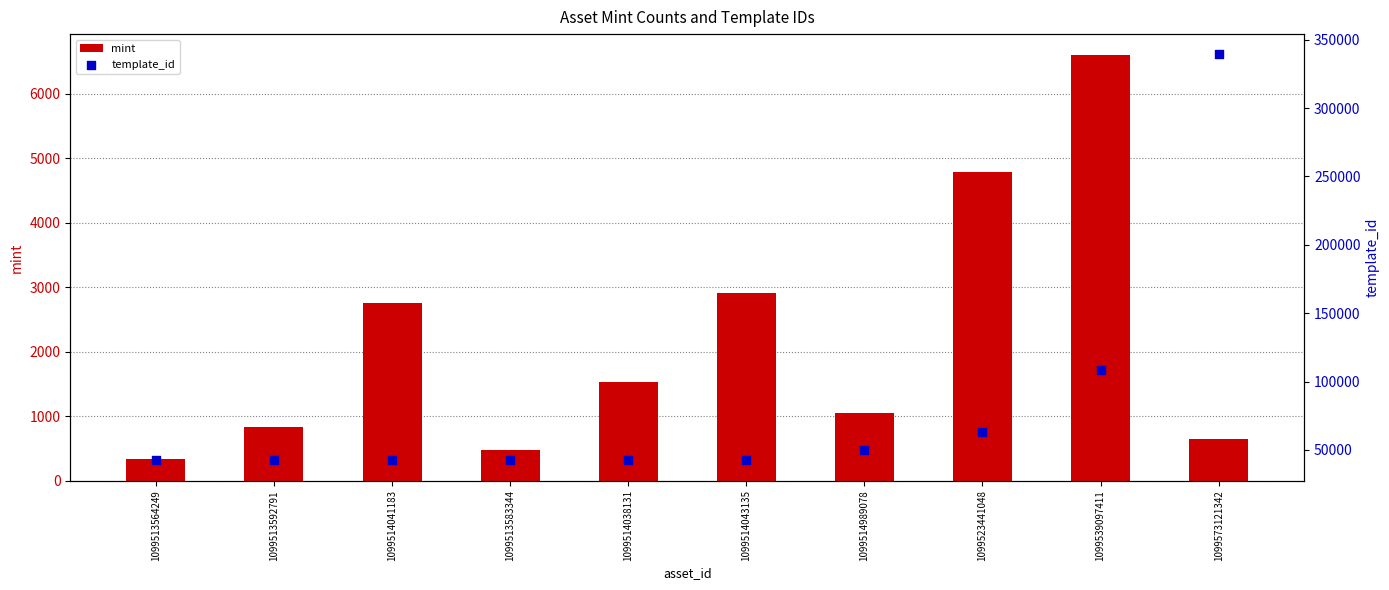

What is the total value across all series at 1099523441048?

67759